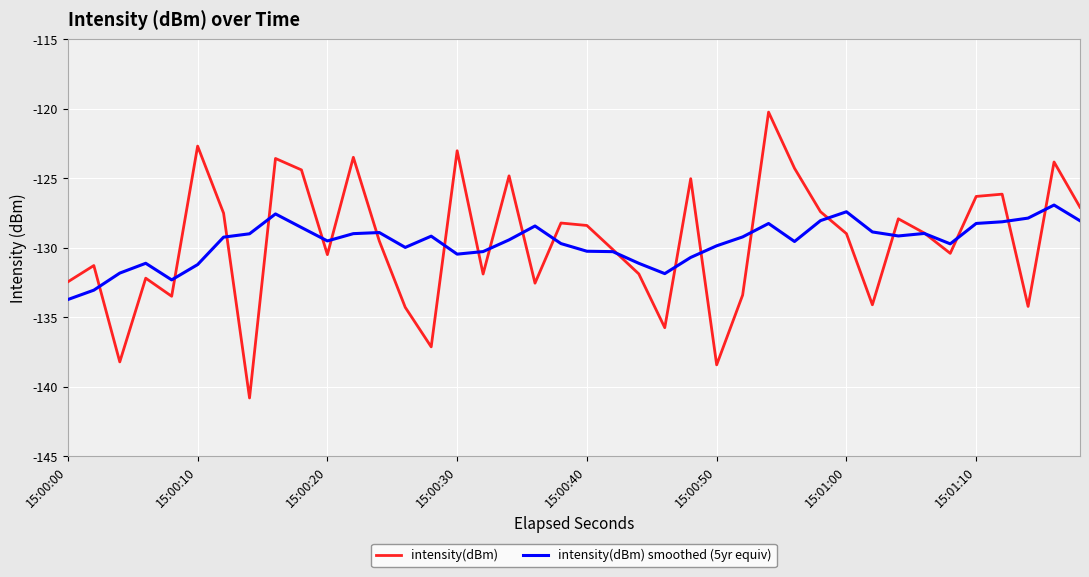

What is the highest value of the intensity(dBm) series?

-120.2